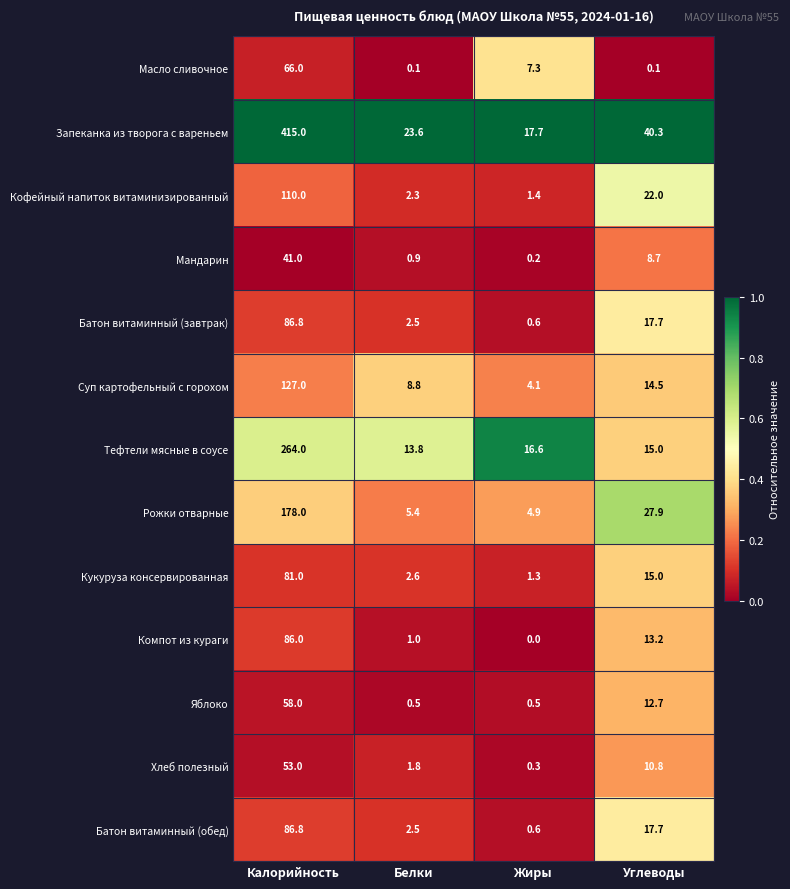

Which series has the largest total across all categories?

Запеканка из творога с вареньем